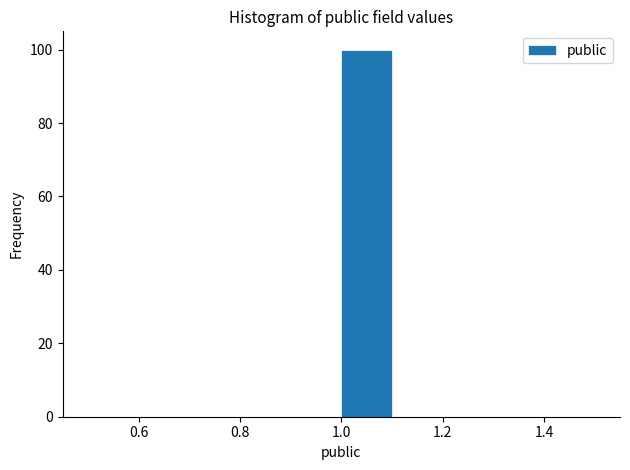

What is the height of the bar covering 1.0 to 1.1 on the x-axis? The values are not printed on the chart, so give them approximately, as read against the axis.

100